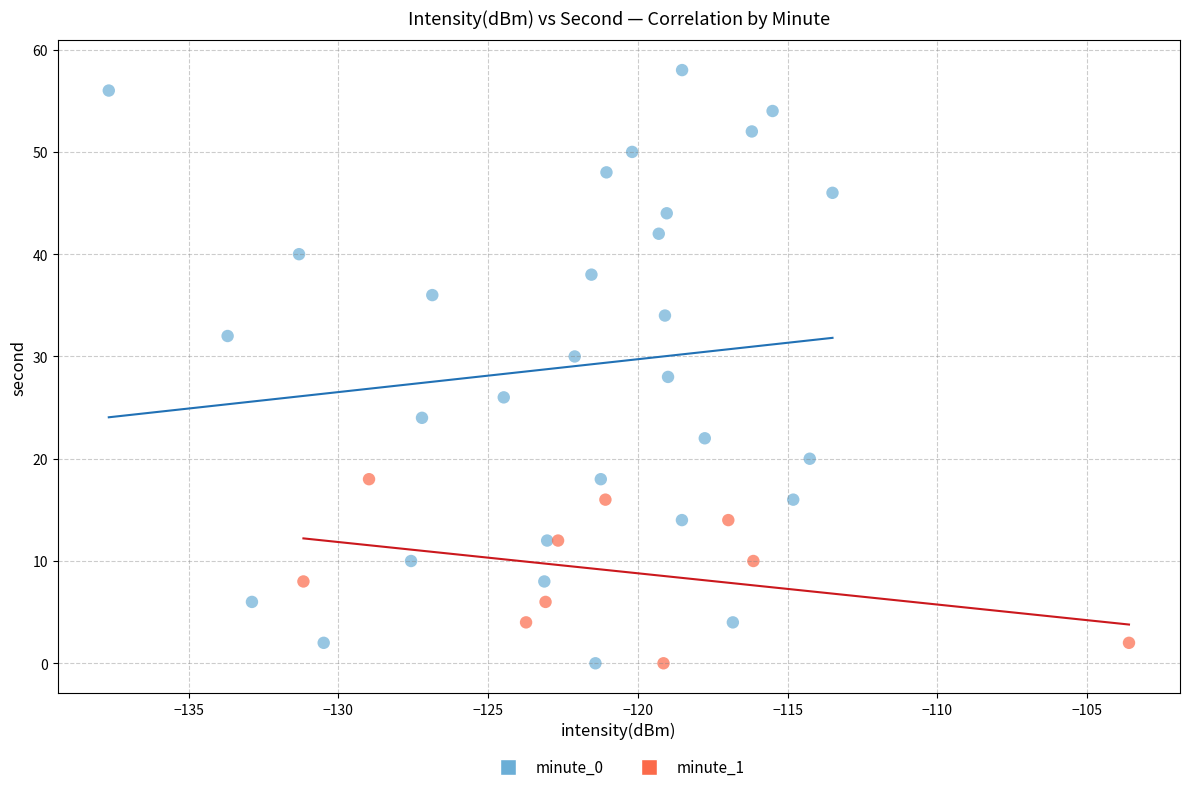

Which series contains the highest Y value?

minute_0